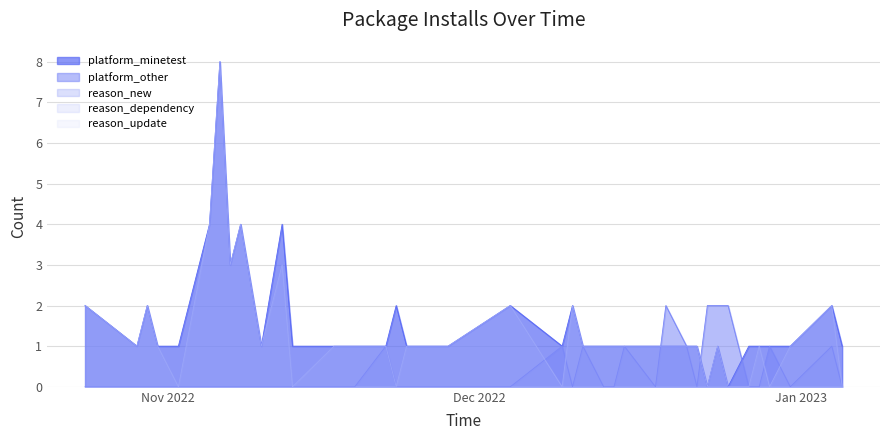

True or false: platform_minetest and reason_new intersect in this chart.

False